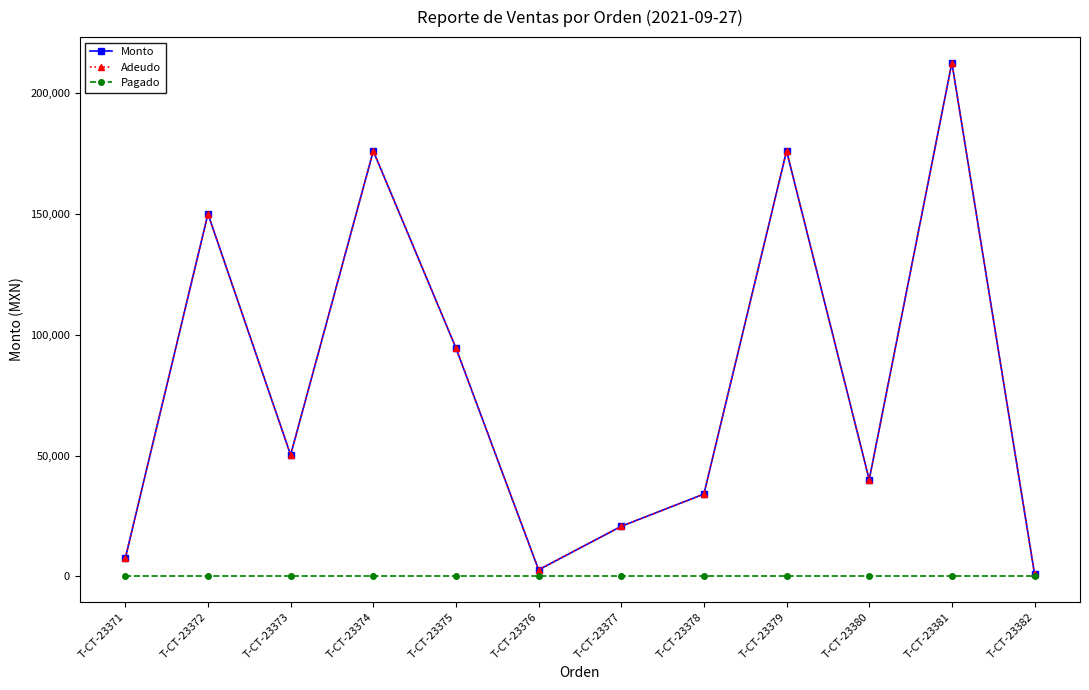

True or false: Monto and Pagado intersect in this chart.

False